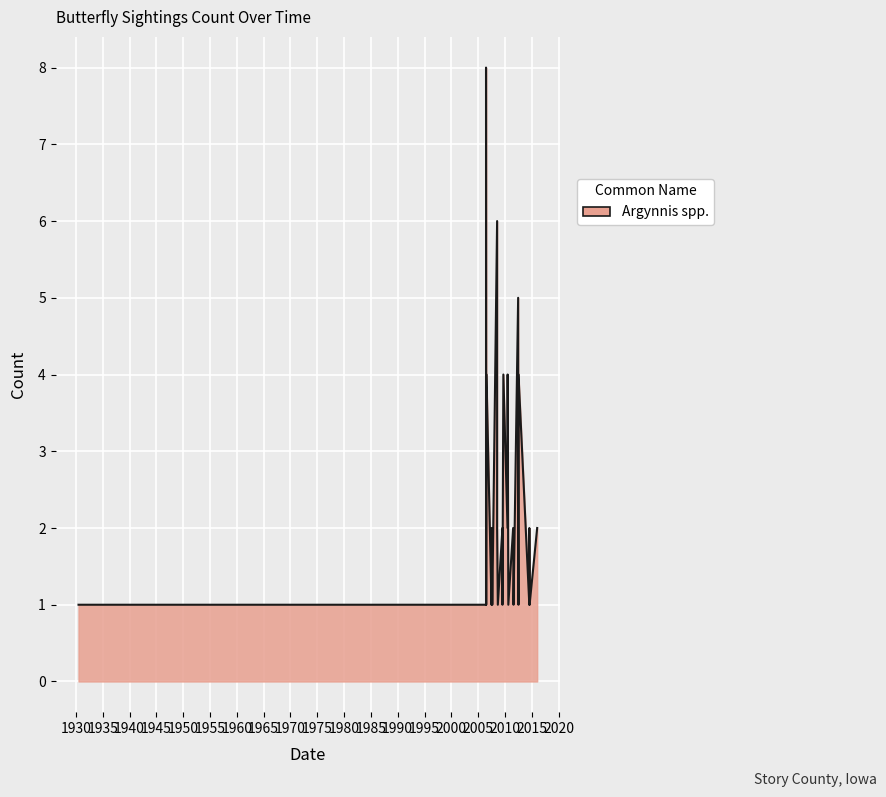

At which category does the chart reach its peak across all series?

2006-06-19